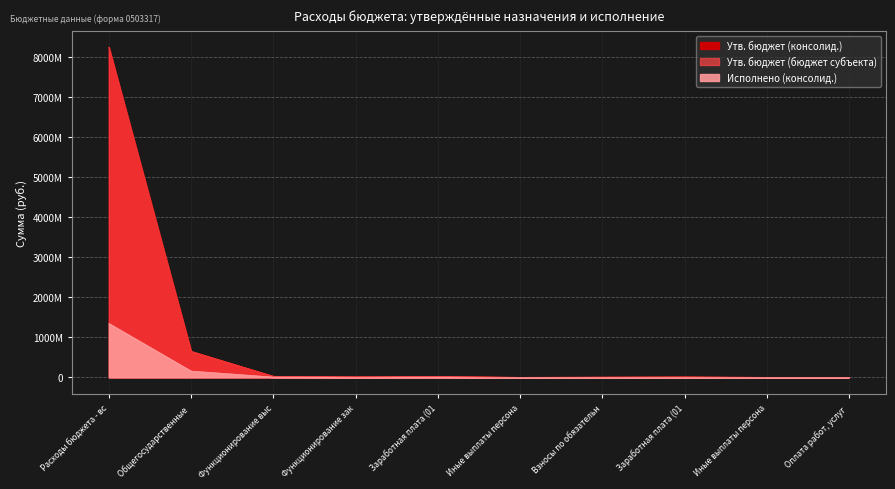

The Утв. бюджет (консолид.) series shows 3658736217.4 at Расходы бюджета - вс. True or false?

False